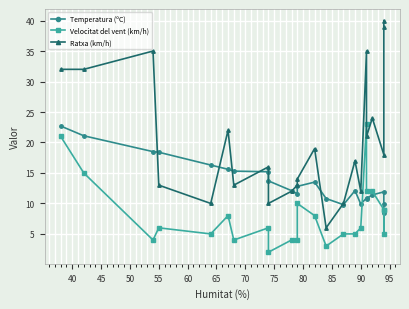

Rank the series by their maximum value, from highest to lowest.

Ratxa (km/h), Velocitat del vent (km/h), Temperatura (ºC)